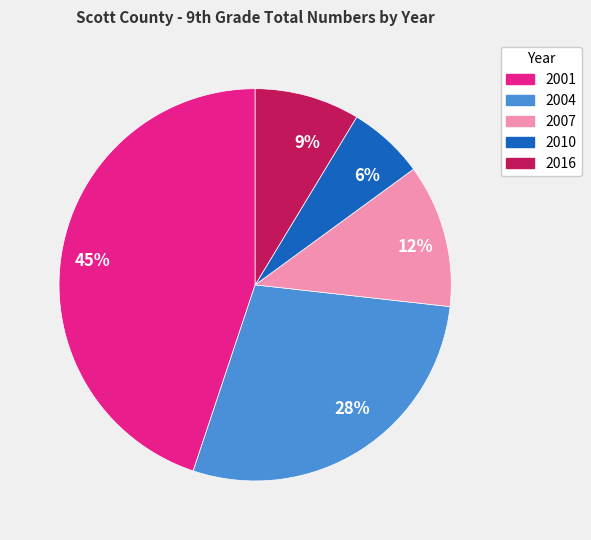

How many segments does this pie chart have?

5